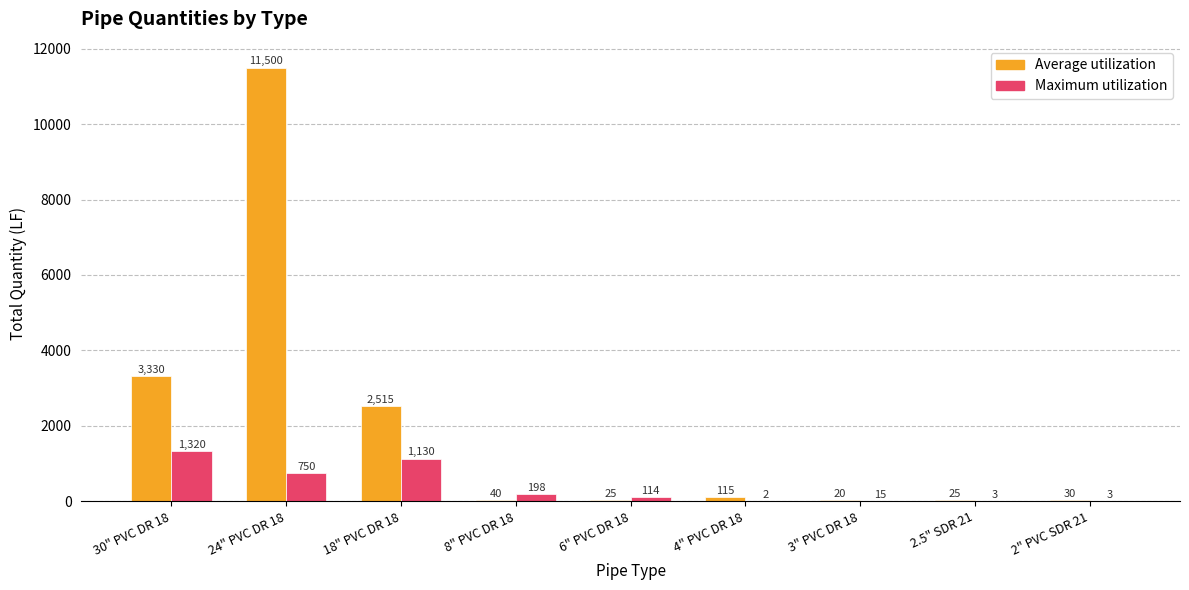

What is the sum of all Maximum utilization values?

3535